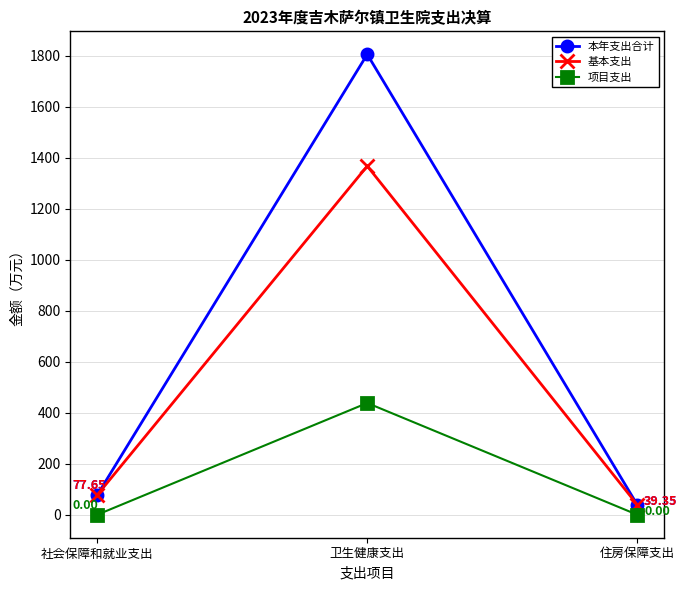

List the labels in order of 基本支出 value, largest first.

卫生健康支出, 社会保障和就业支出, 住房保障支出